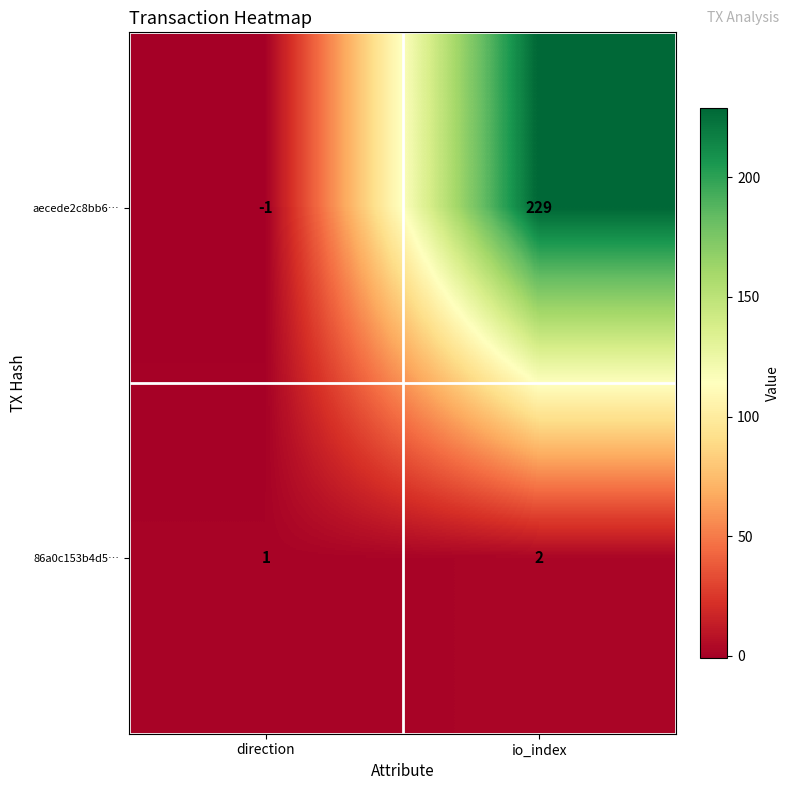

Where is aecede2c8bb6… nearest to the value 114?

direction